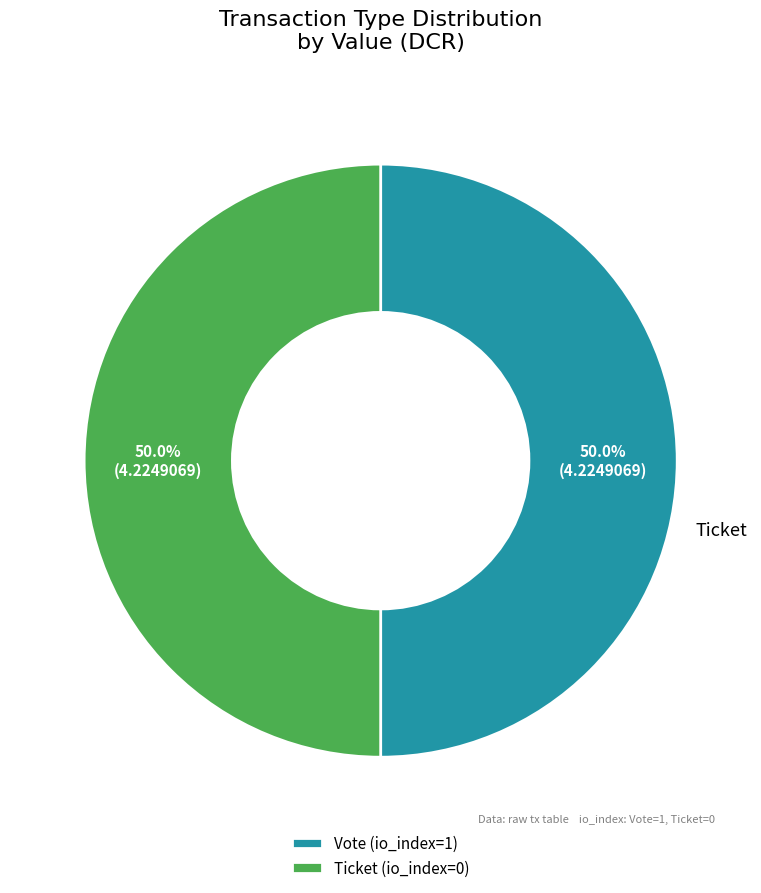

Which category has the smallest portion of the pie?

Ticket